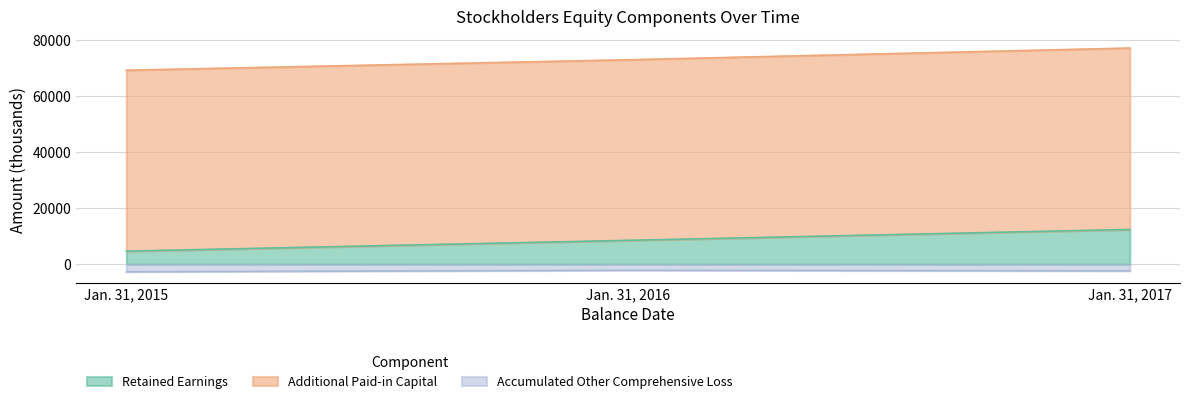

At which label does Accumulated Other Comprehensive Loss first exceed -2382?

Jan. 31, 2016